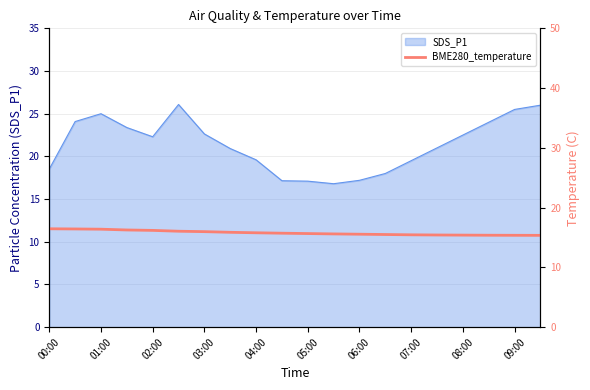

The value of SDS_P1 at 03:00 is 29.9. True or false?

False